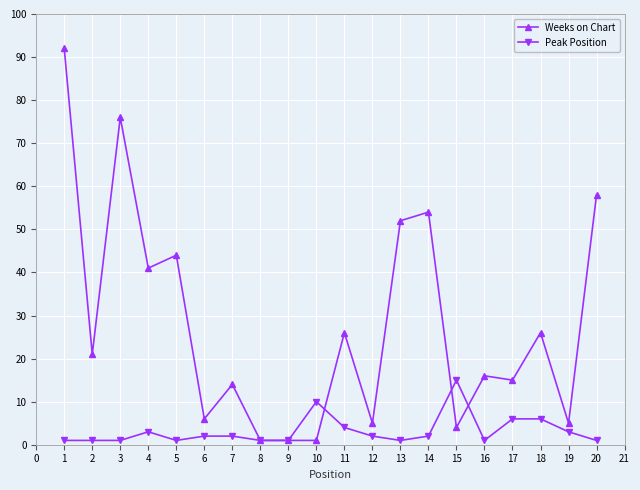

Count the number of categories in the chart.

20